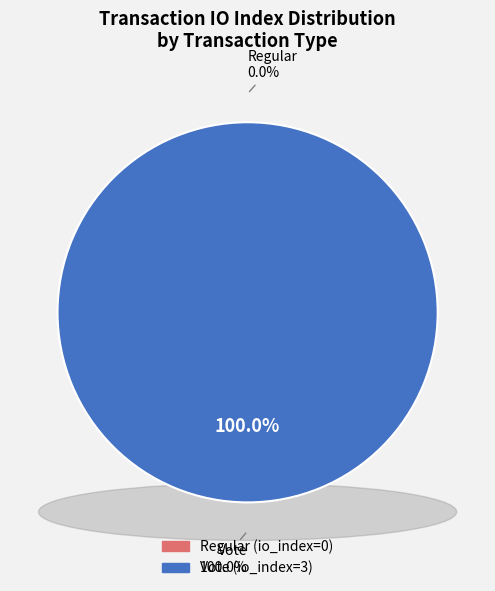

To the nearest percent, what is the difference between the Vote and Regular slice percentages?

100%